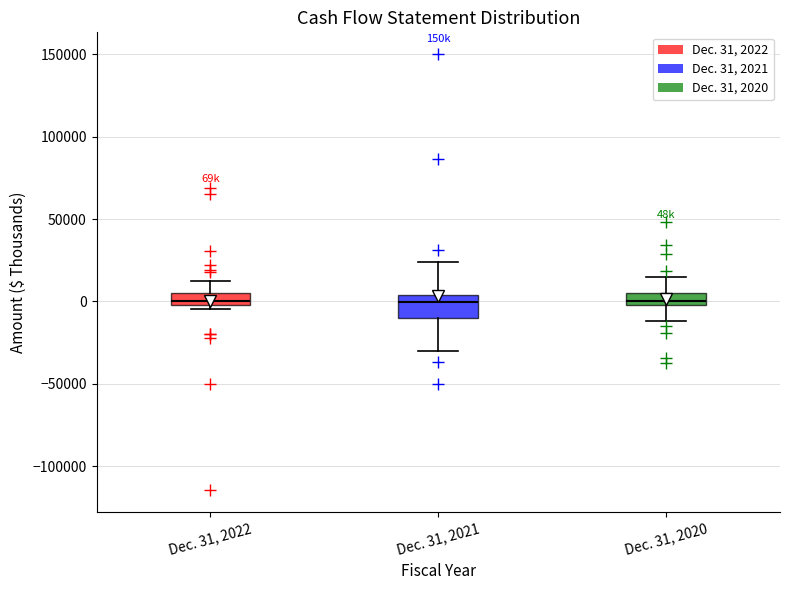

Where is the lower edge of the box for Dec. 31, 2021 on the y-axis? The values are not printed on the chart, so give them approximately, as read against the axis.

-10000